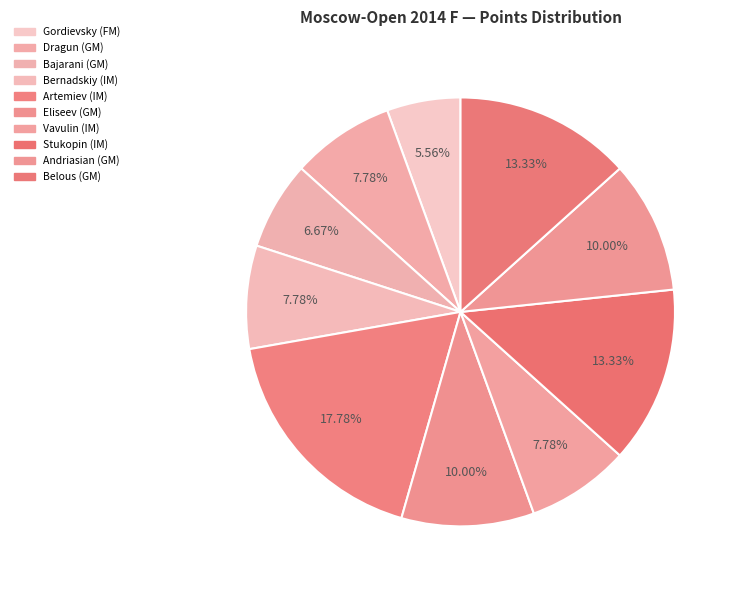

How many segments does this pie chart have?

10